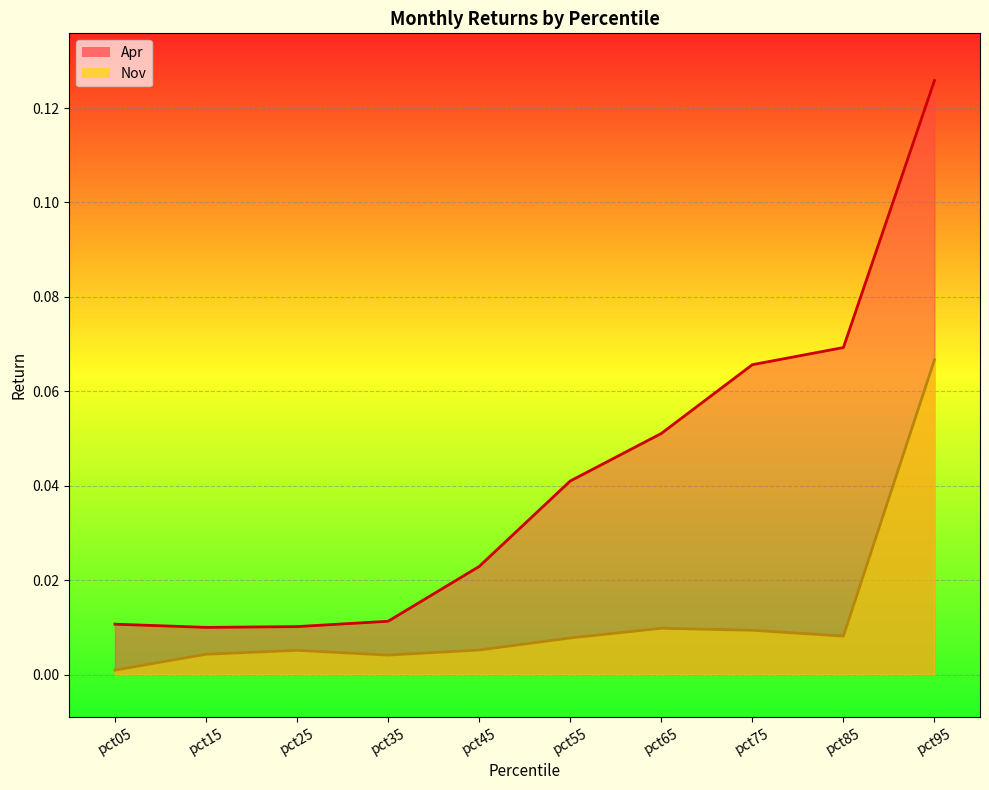

How many interior local peaks does the Nov series have?

2